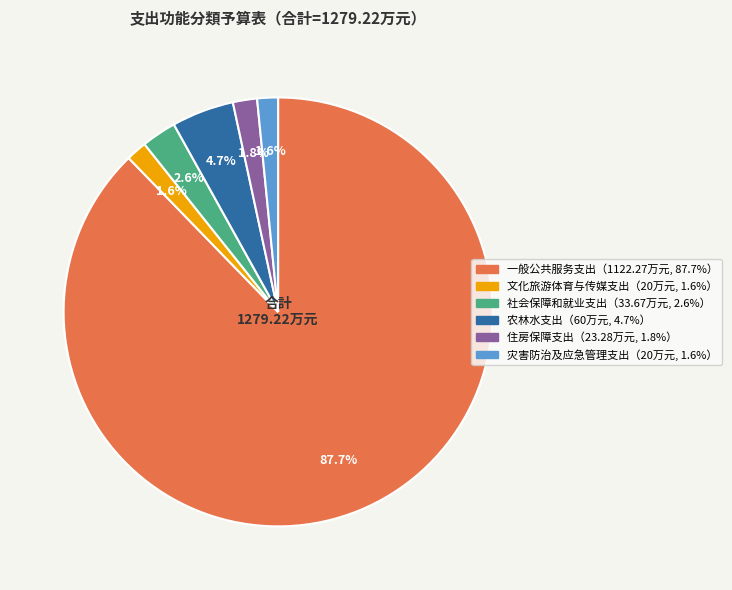

Is there any slice that represents more than half of the pie?

Yes